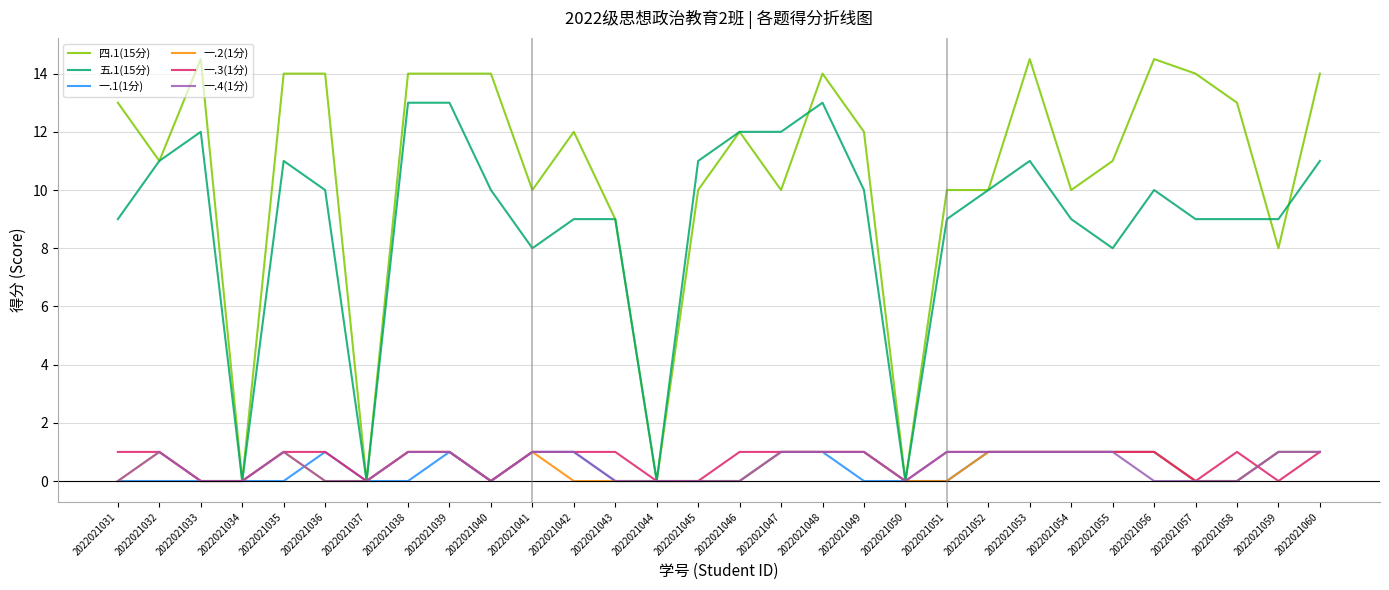

What is the maximum value for 五.1(15分)?

13.0